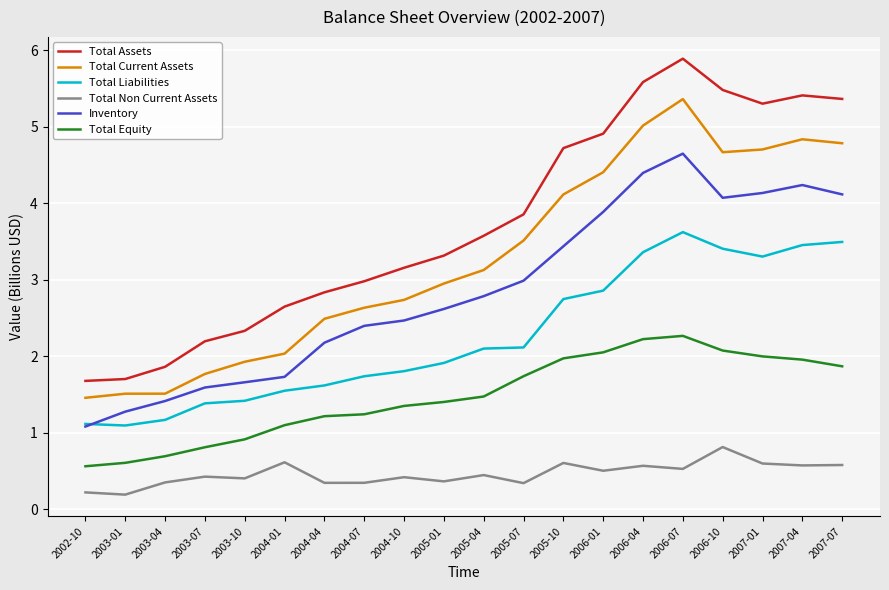

How many series are shown in this chart?

6